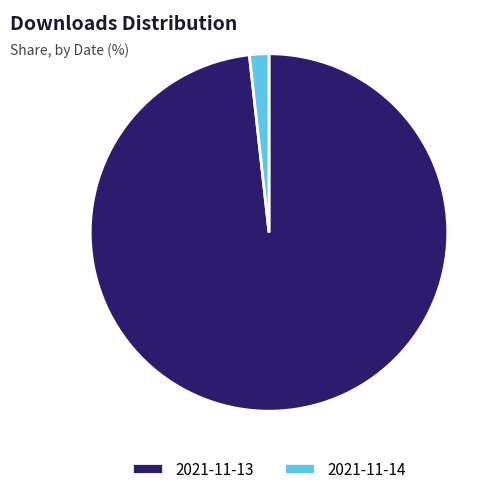

Which slice represents more than half of the pie?

2021-11-13